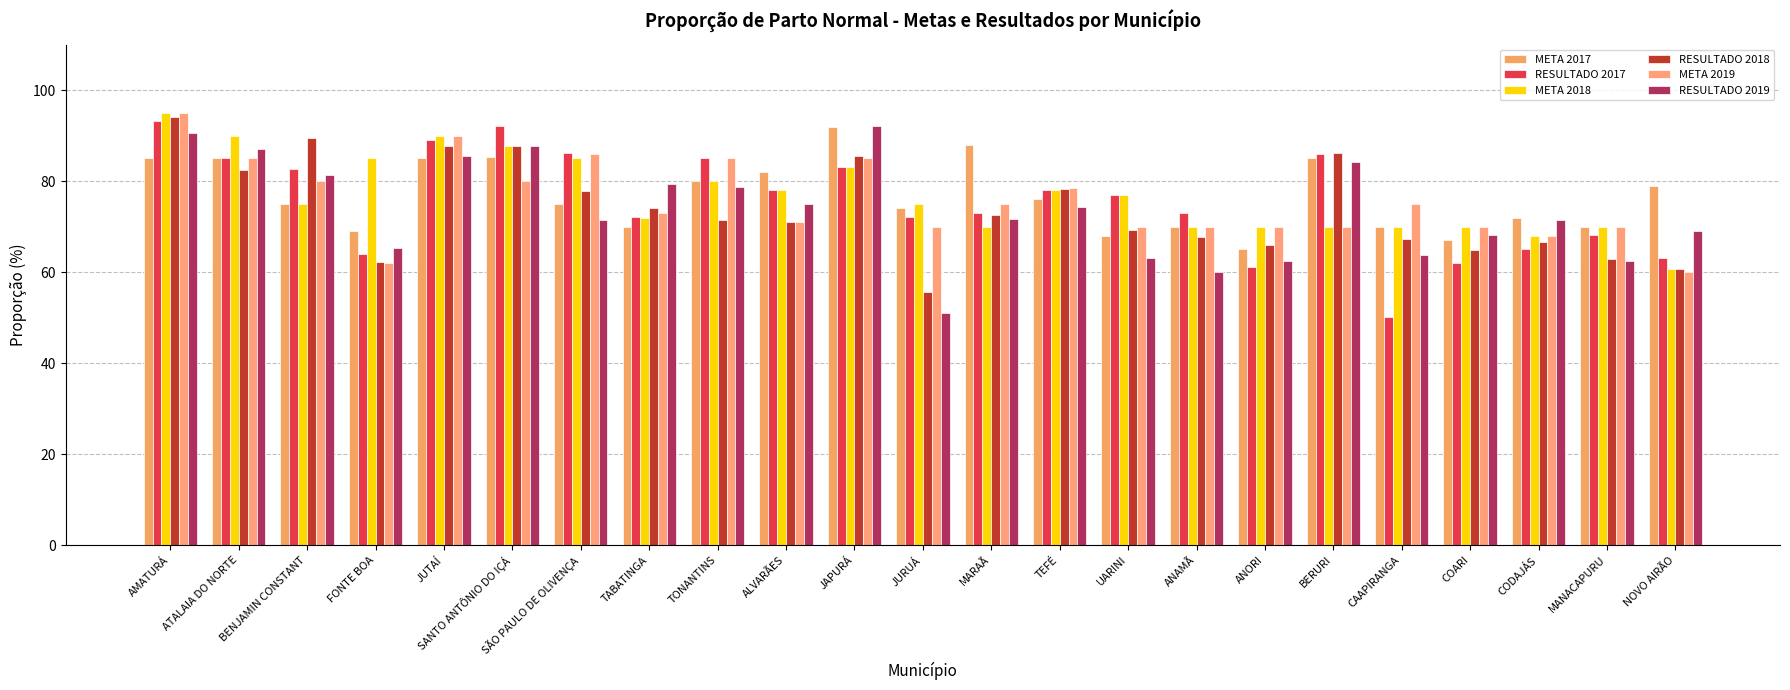

Count the number of categories in the chart.

23